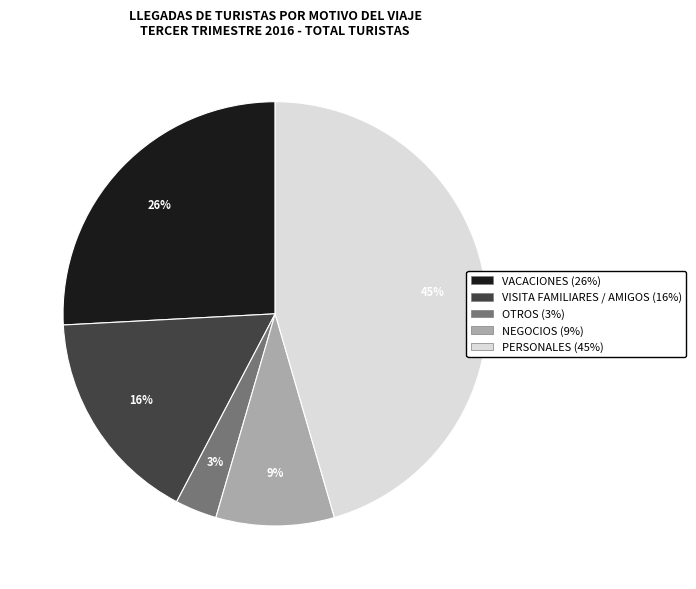

To the nearest percent, what is the combined percentage of VACACIONES and VISITA FAMILIARES / AMIGOS?

42%